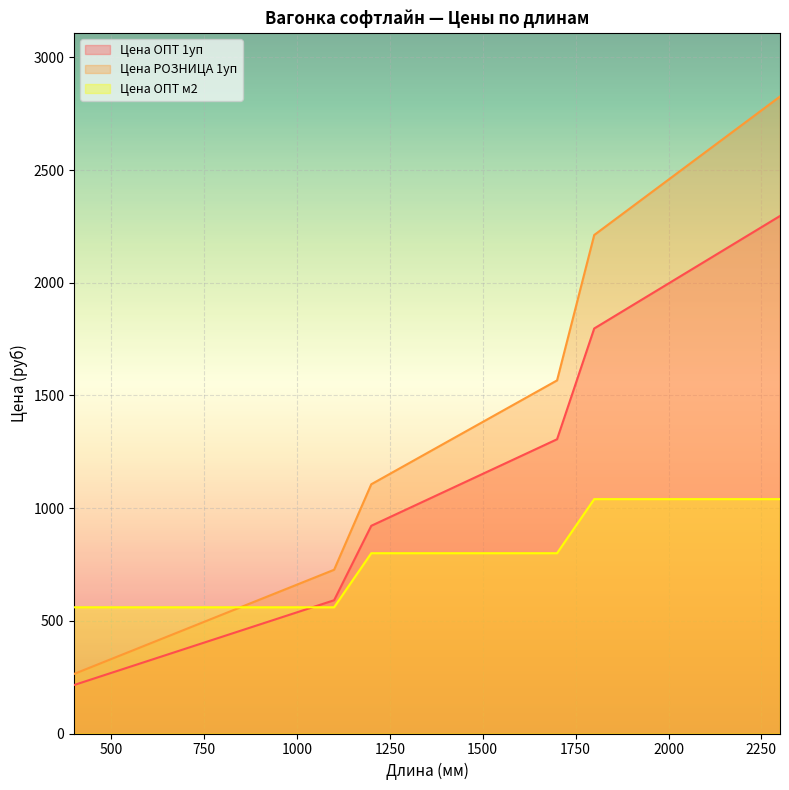

What is the maximum value for Цена ОПТ 1уп?

2296.3